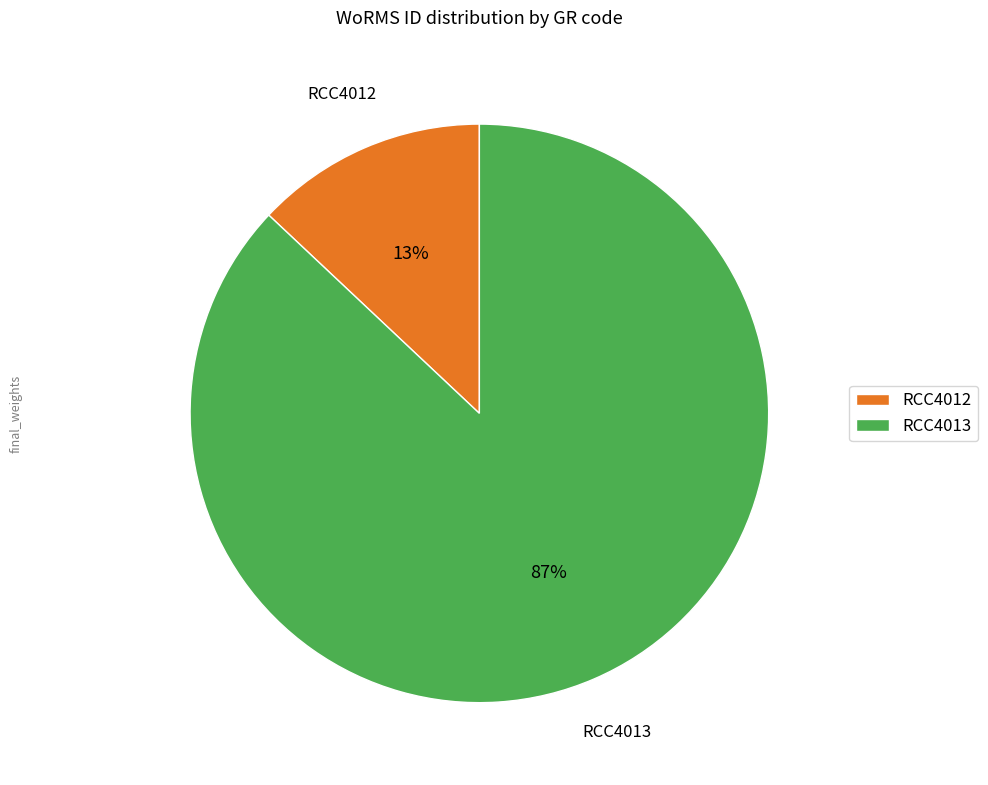

To the nearest percent, what portion does RCC4012 represent?

13%